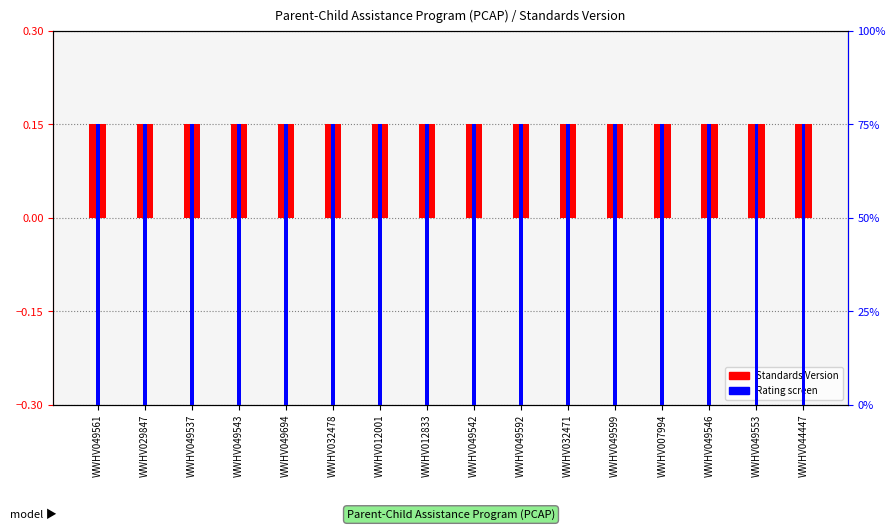

At which label does Rating (percentile) reach its peak?

WWHV049561